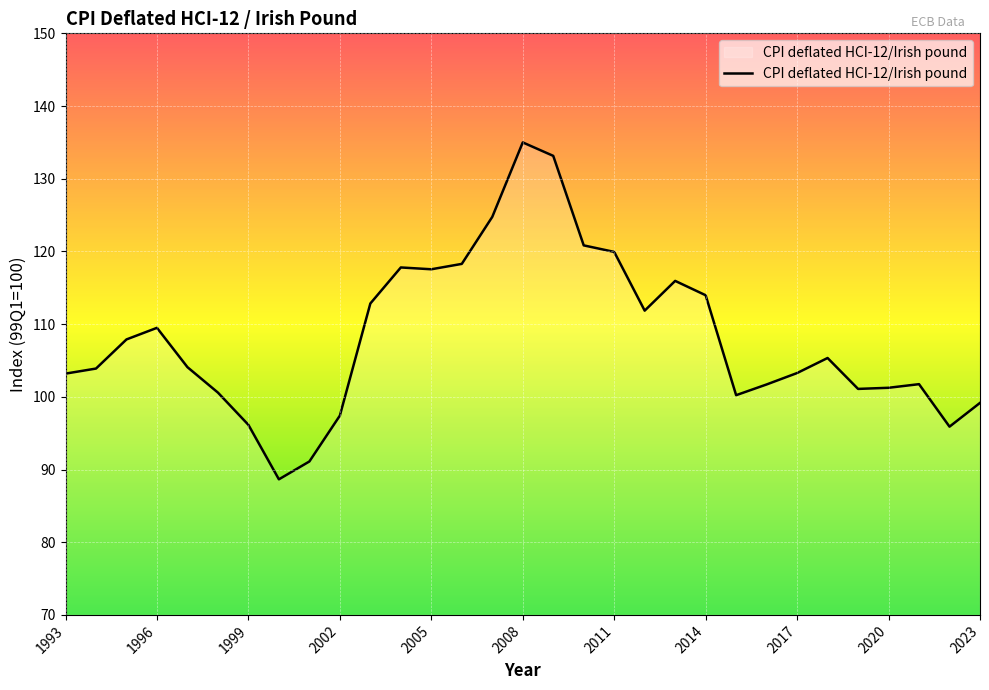

What is the difference between the maximum and minimum values?

46.3